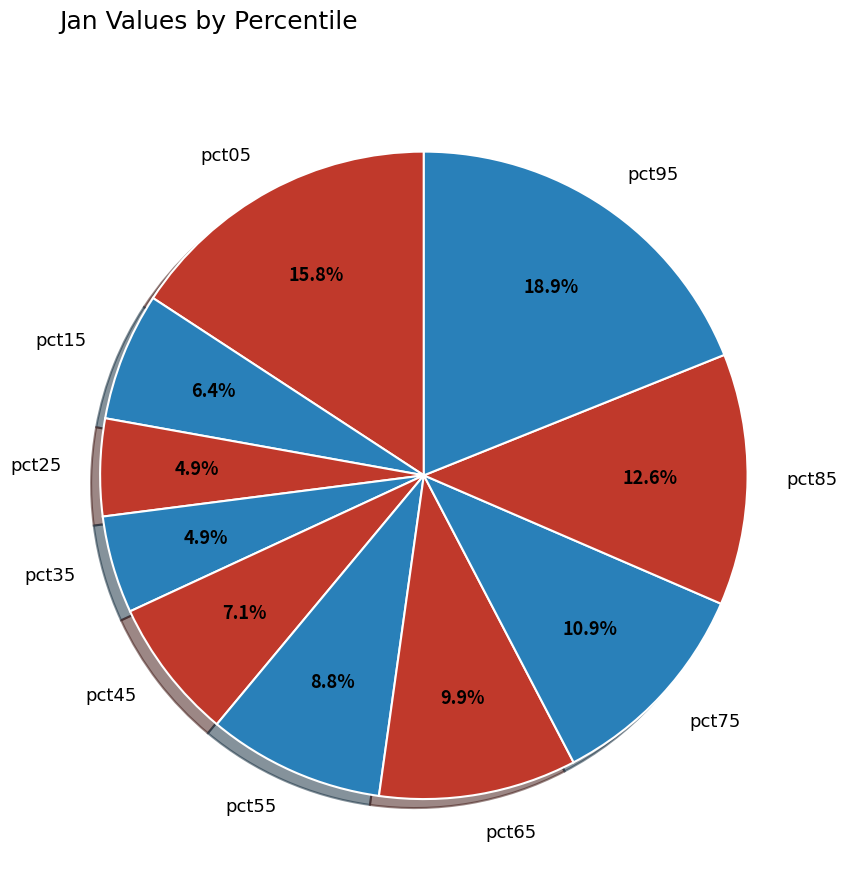

Which category has the biggest portion of the pie?

pct95